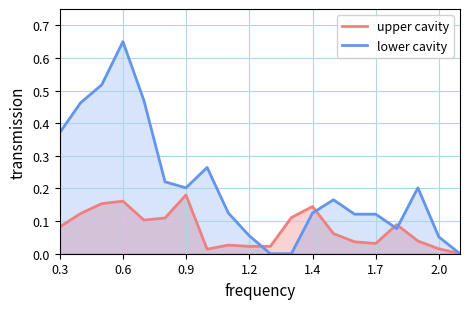

List the series in order of their overall mean, lowest first.

upper cavity, lower cavity